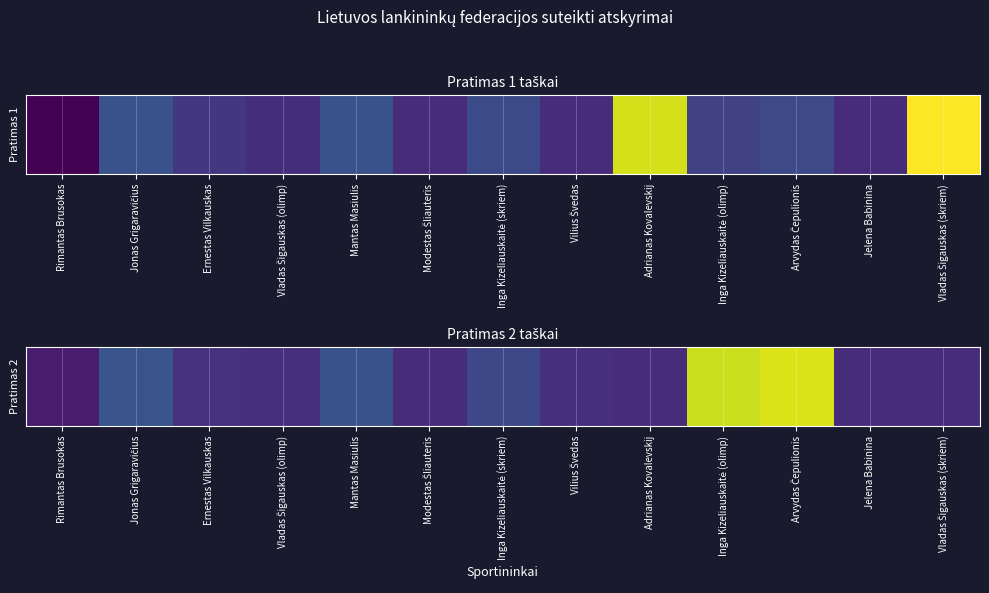

Reading right to left, extract all data points from this chart.

Vladas Šigauskas (skriem)=575	Jelena Babinina=575	Arvydas Čepulionis=1313	Inga Kizeliauskaitė (olimp)=1290	Adrianas Kovalevskij=576	Vilius Švedas=582	Inga Kizeliauskaitė (skriem)=658	Modestas Šliauteris=575	Mantas Masiulis=688	Vladas Šigauskas (olimp)=586	Ernestas Vilkauskas=591	Jonas Grigaravičius=695	Rimantas Brusokas=529